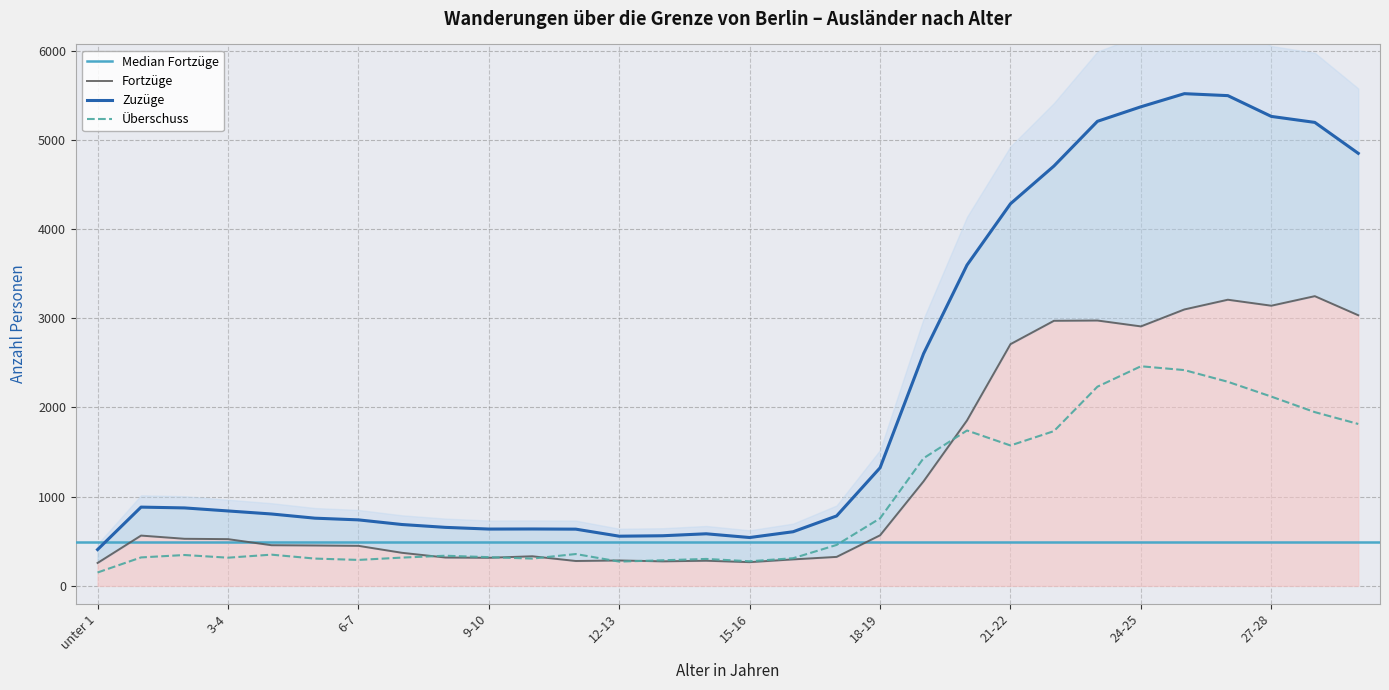

True or false: Zuzüge has more than 1 points higher than both neighbors.

True